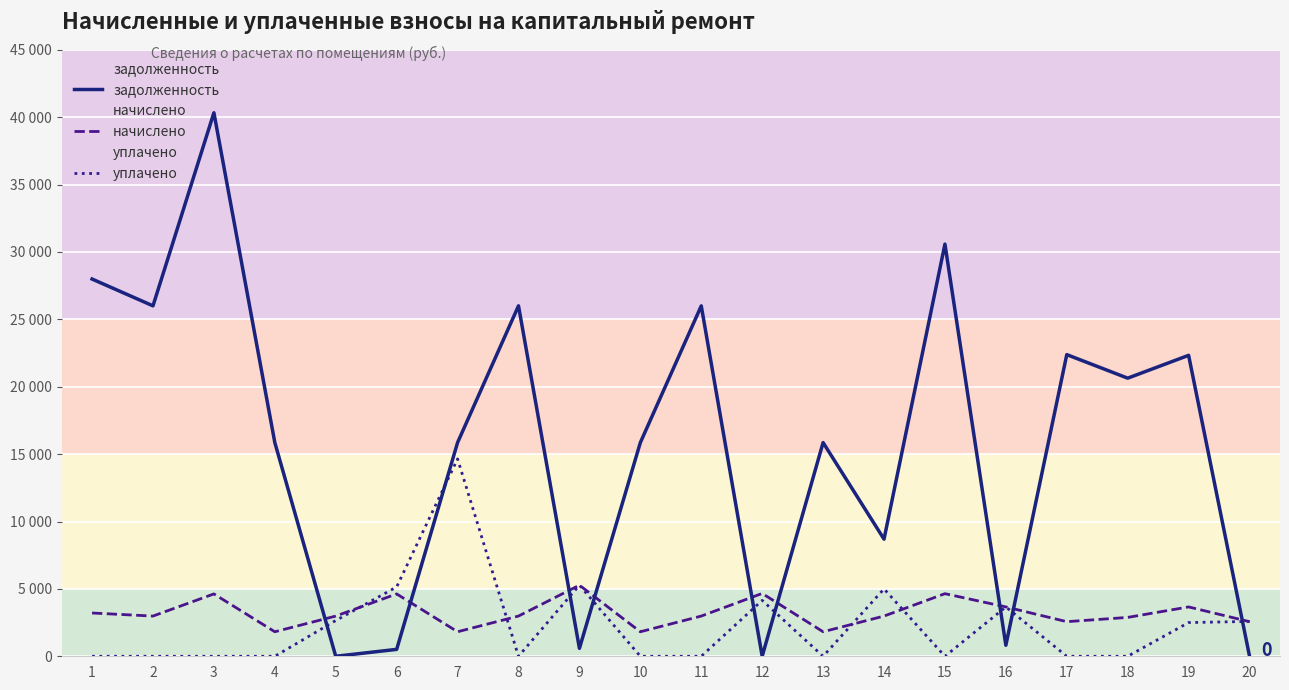

Is it true that начислено equals 3207.0 at 10?

False